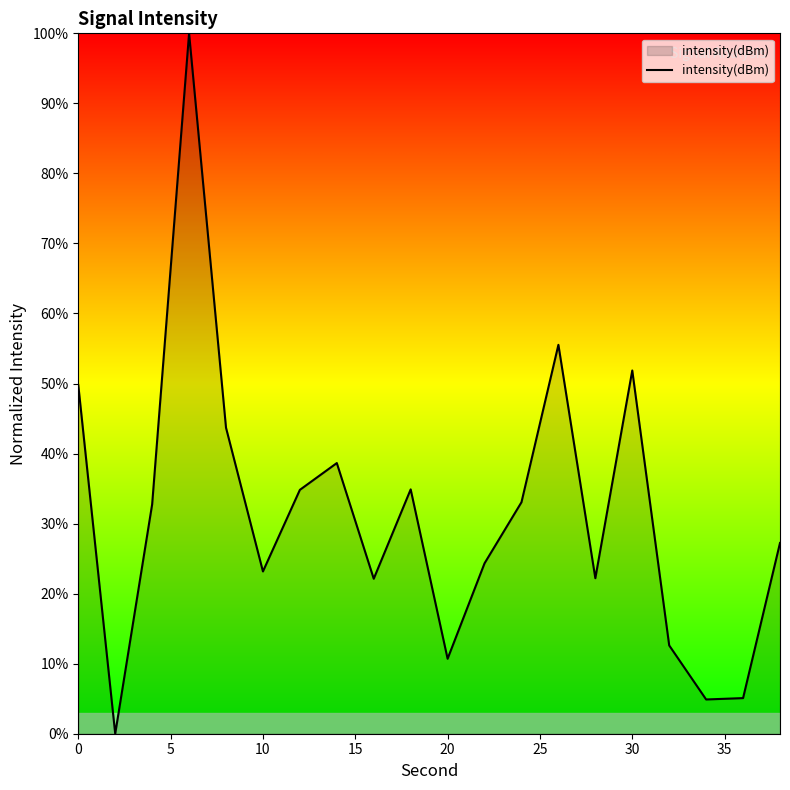

What is the difference between the maximum and minimum values?

100.0